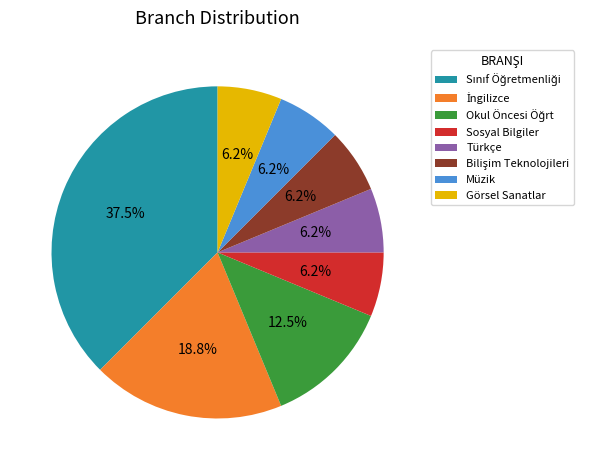

Does any single category account for the majority?

No